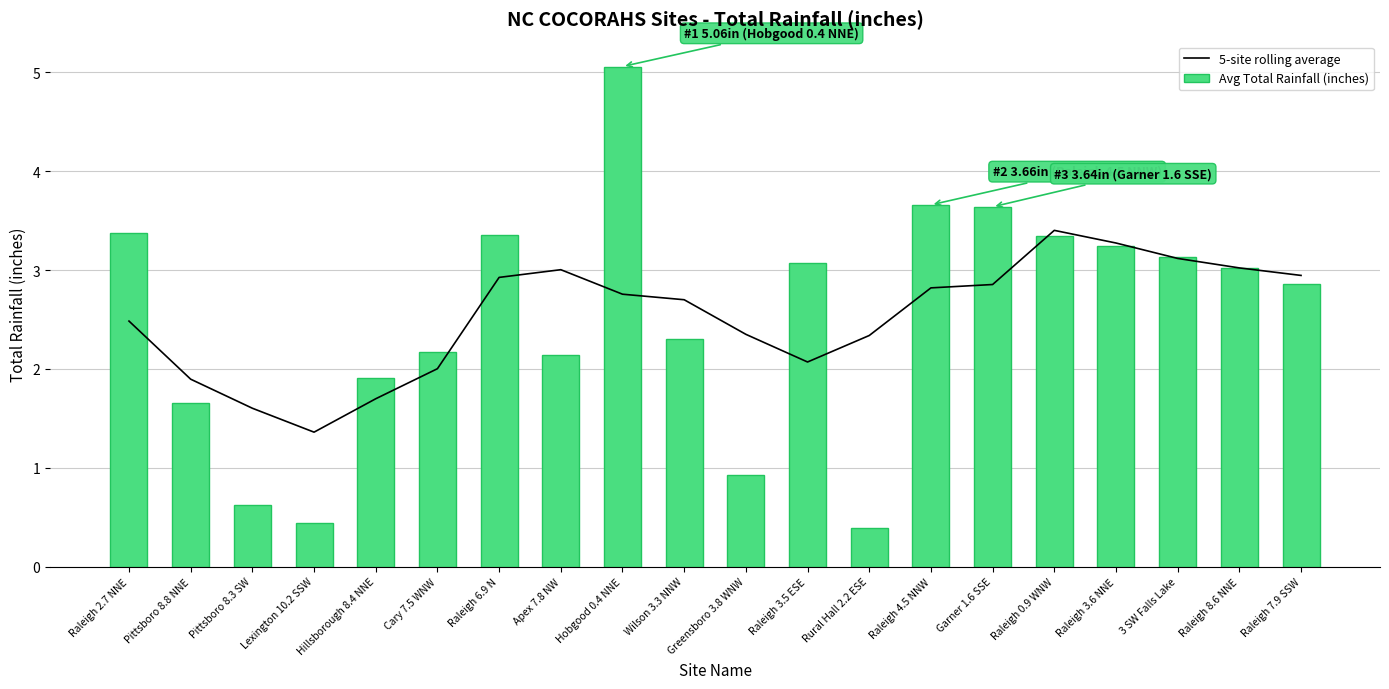

Which series has the largest range (max minus min)?

Avg Total Rainfall (inches)